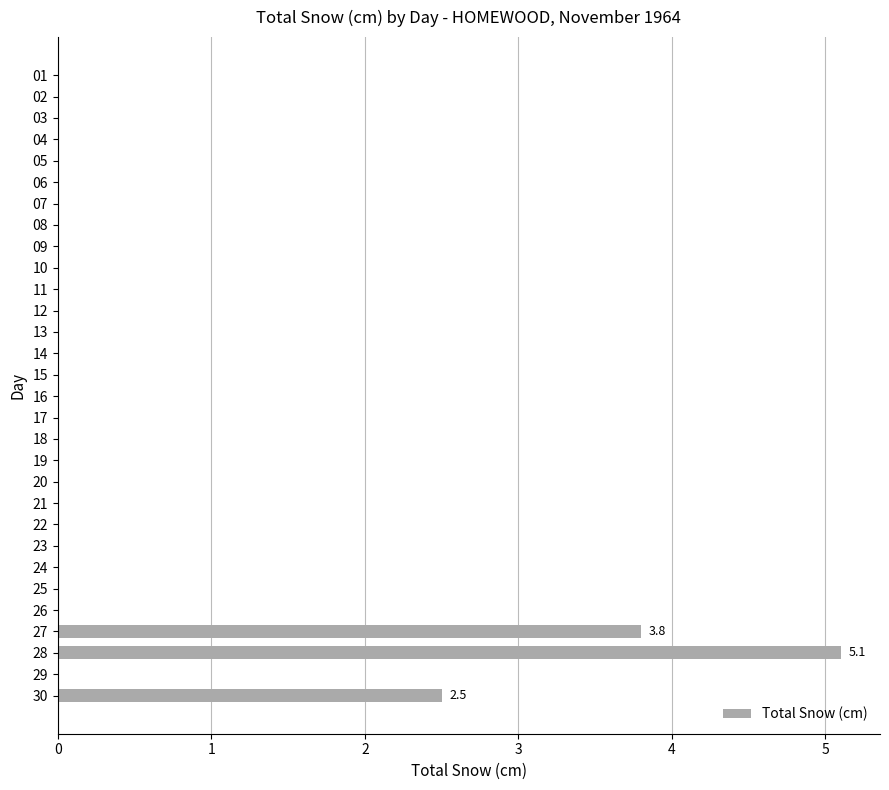

What is the sum of all values?

11.4